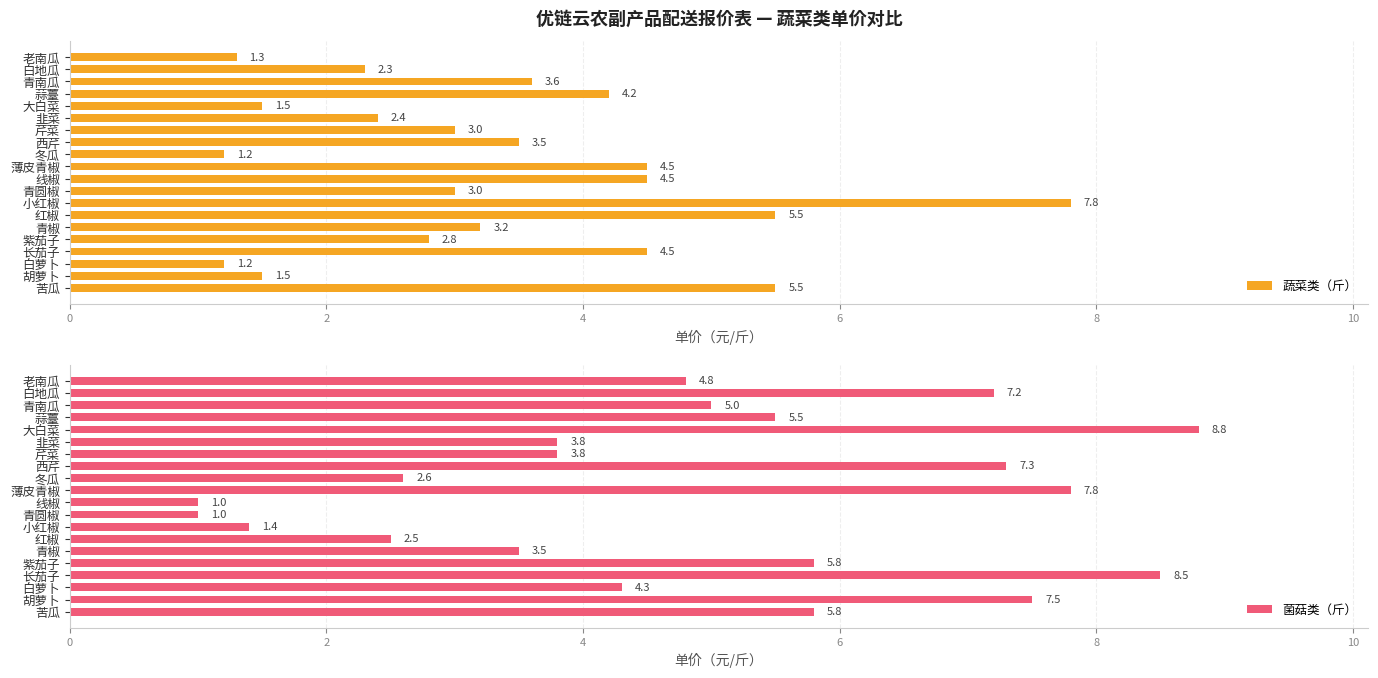

Rank the series by their average value, from lowest to highest.

蔬菜类（斤）, 菌菇类（斤）